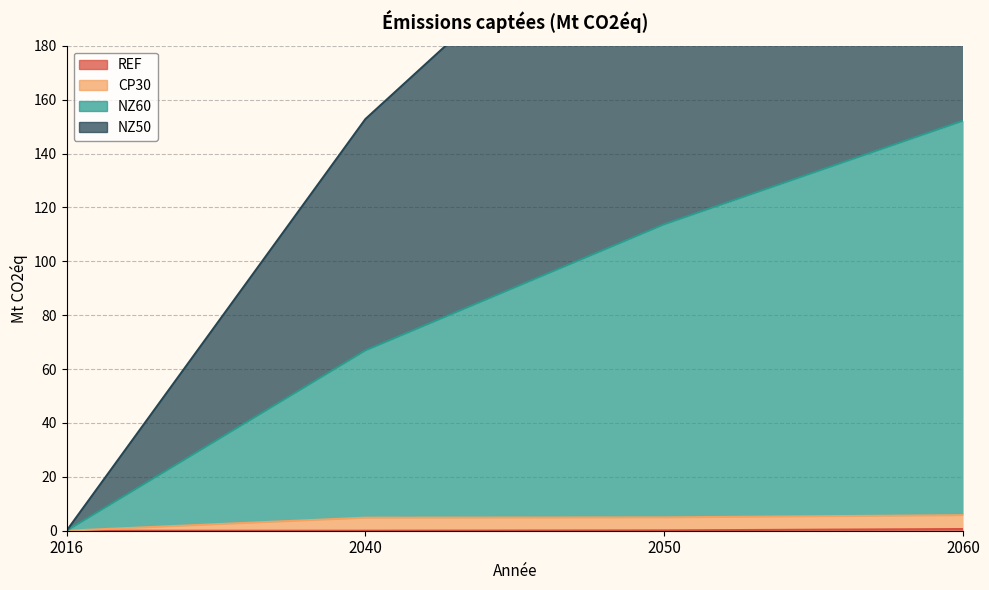

The value of NZ50 at 2040 is 152.8. True or false?

True